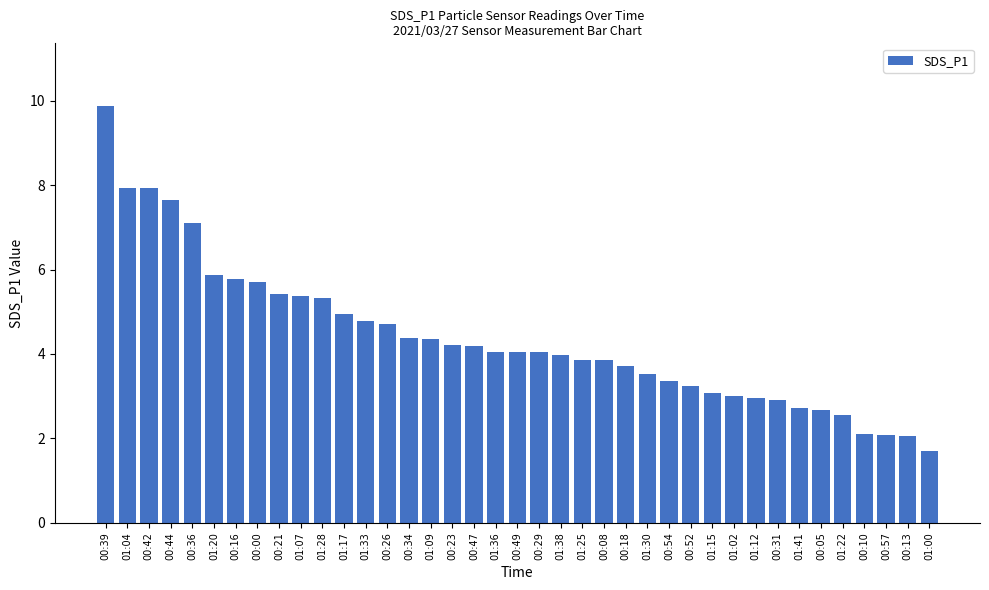

What is the change in value from 00:29 to 01:38?

-0.1